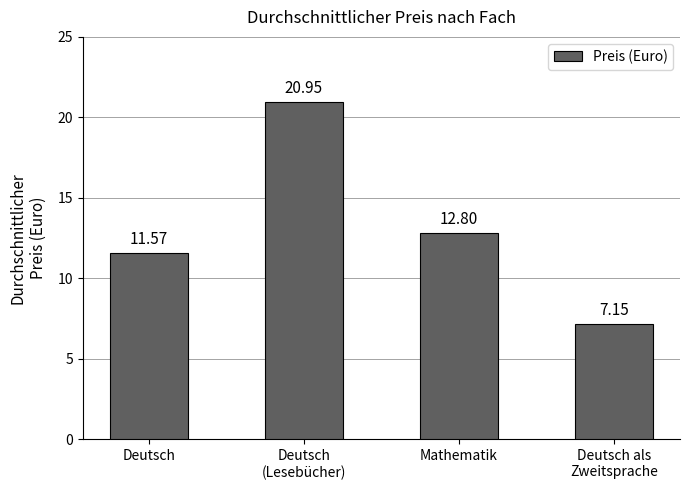

What is the sum of all values?

52.5